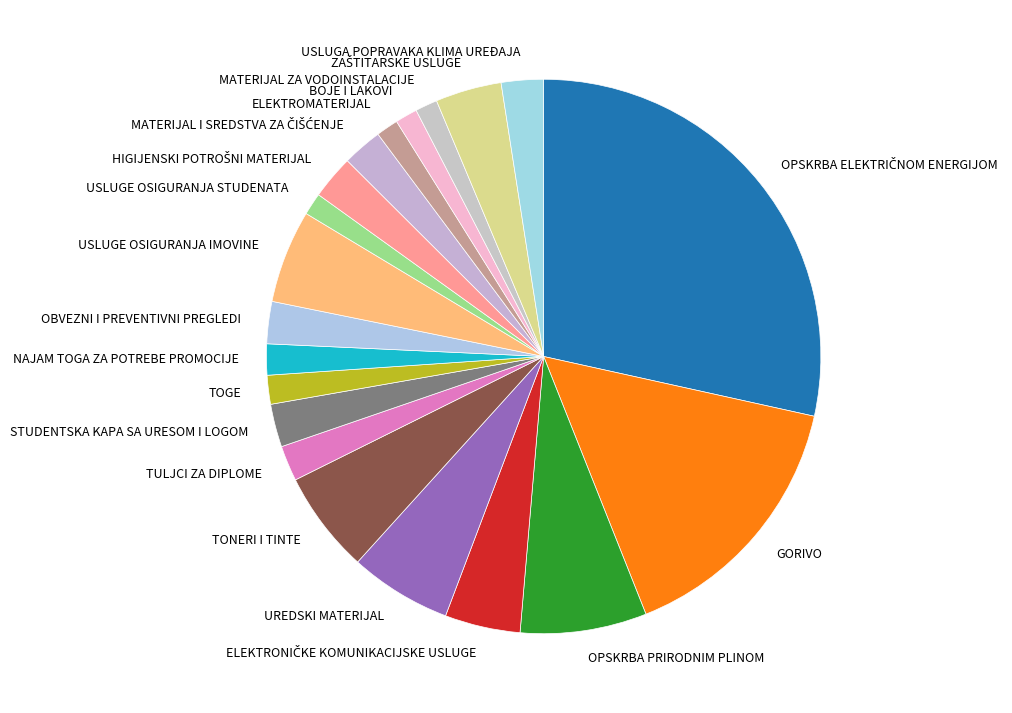

Does any single category account for the majority?

No